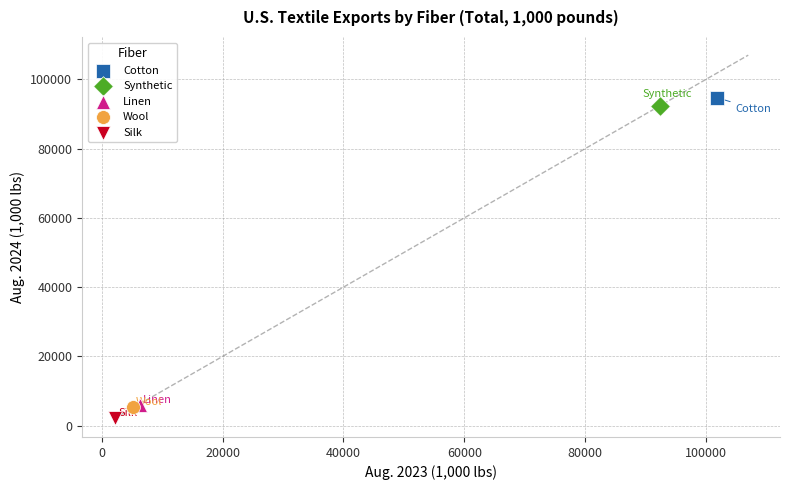

Which series reaches the minimum Y coordinate?

Silk